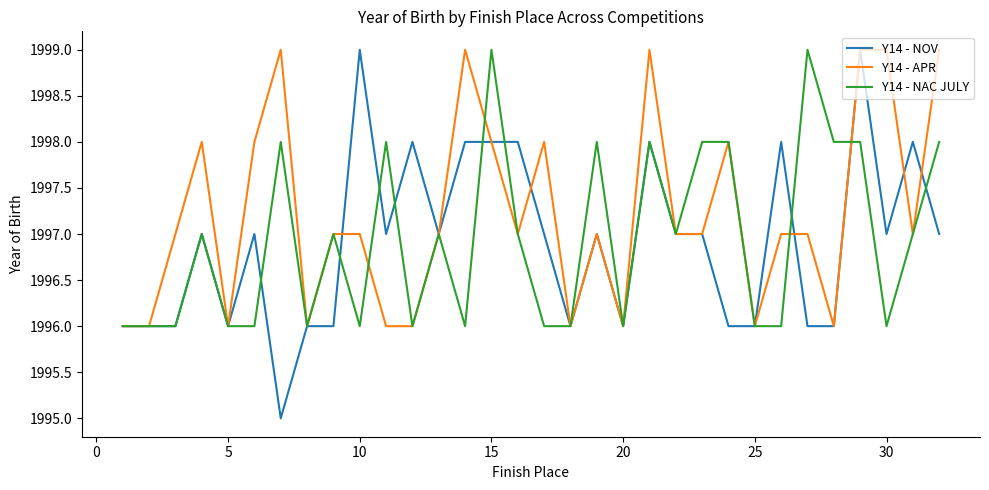

What is the sum of all Y14 - NAC JULY values?

63902